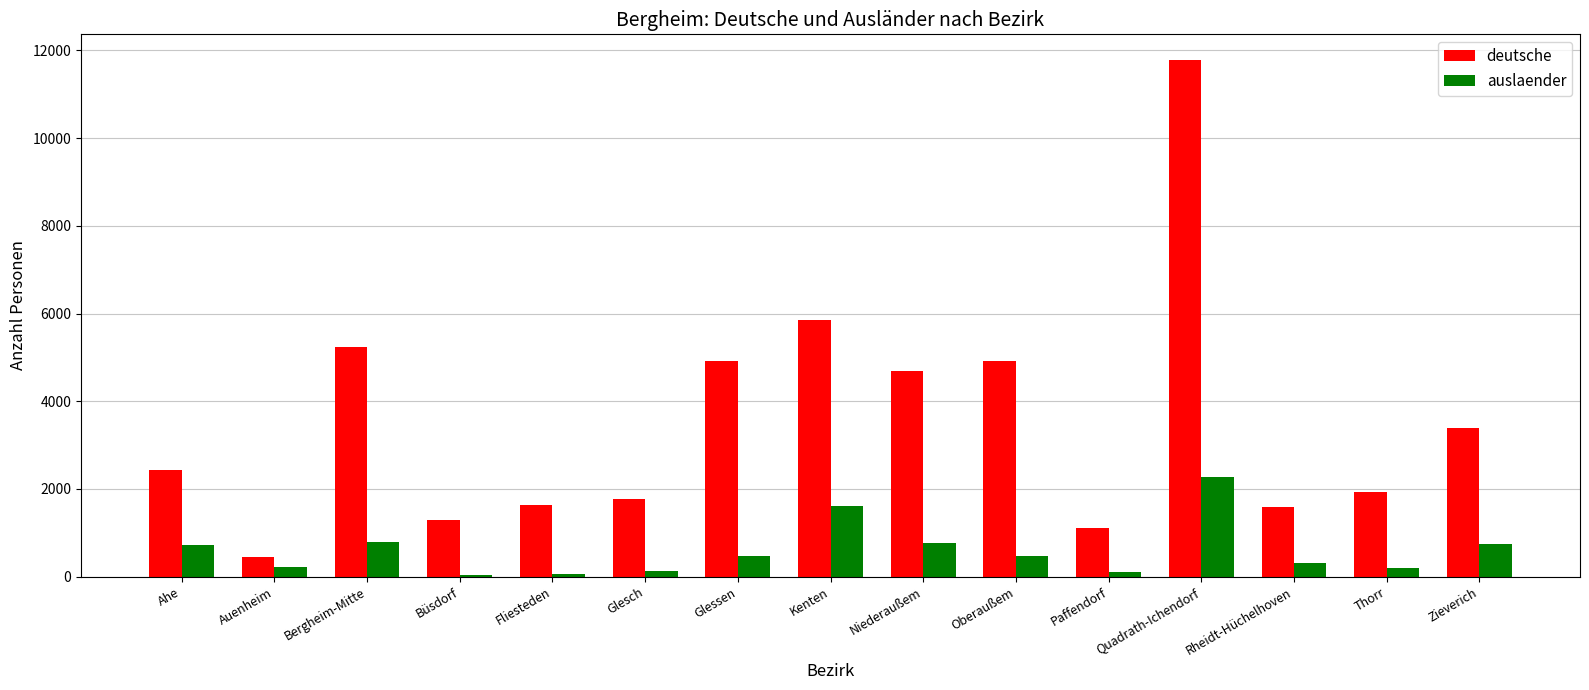

List the series in order of their overall mean, highest first.

deutsche, auslaender